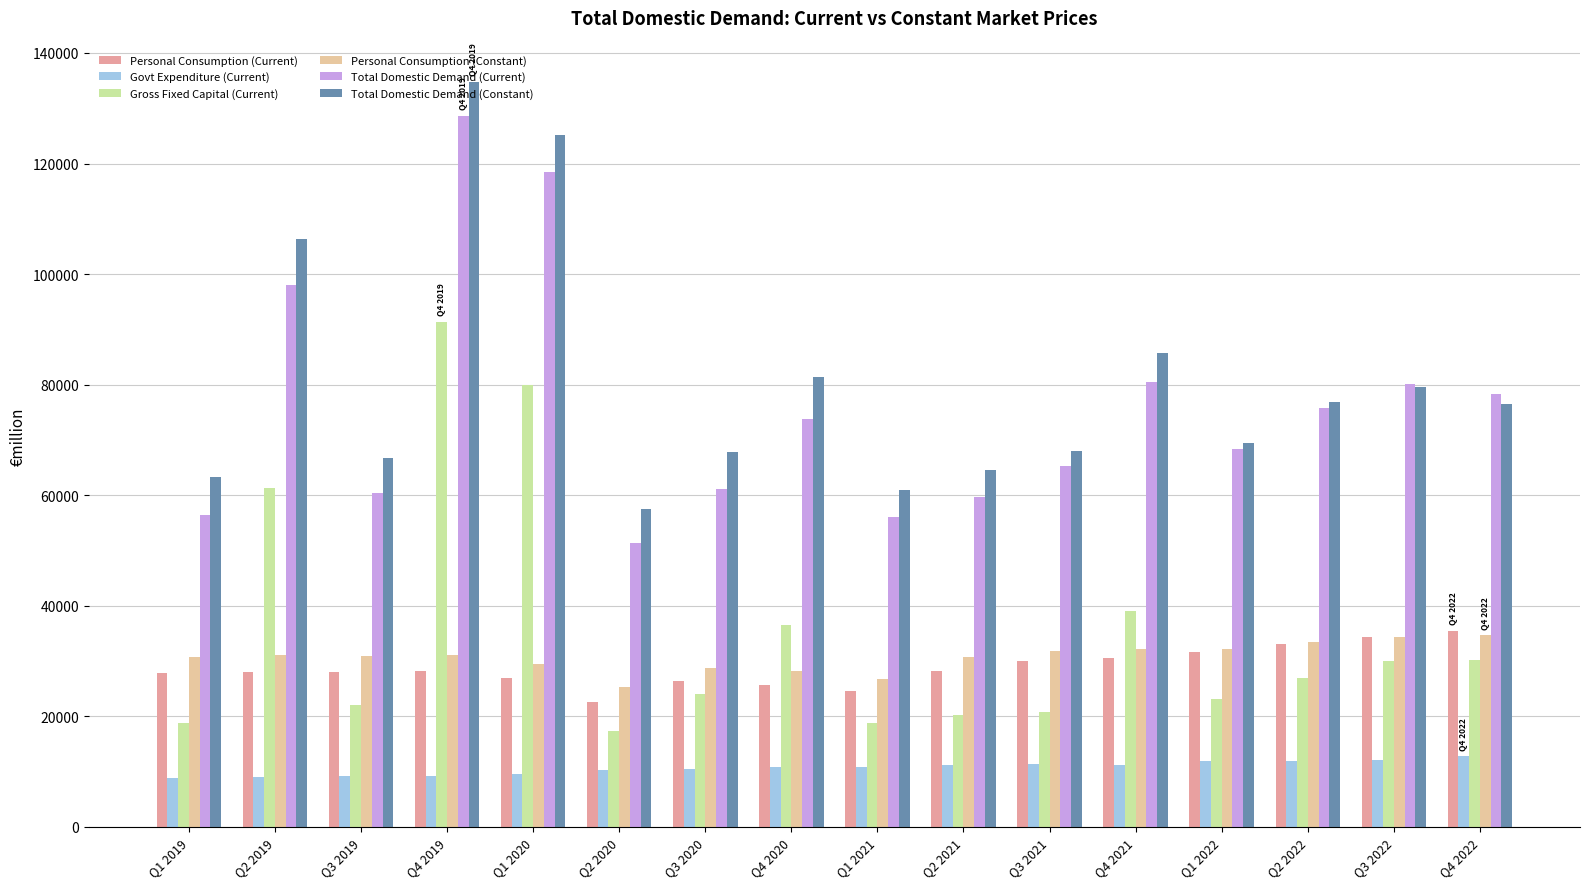

How many bars are there in total?

96